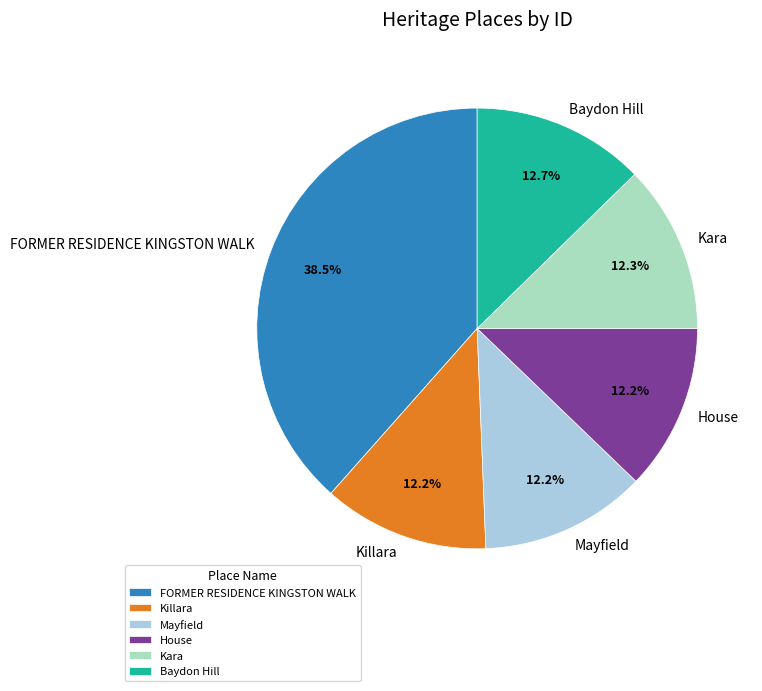

What is the largest slice in the pie chart?

FORMER RESIDENCE KINGSTON WALK